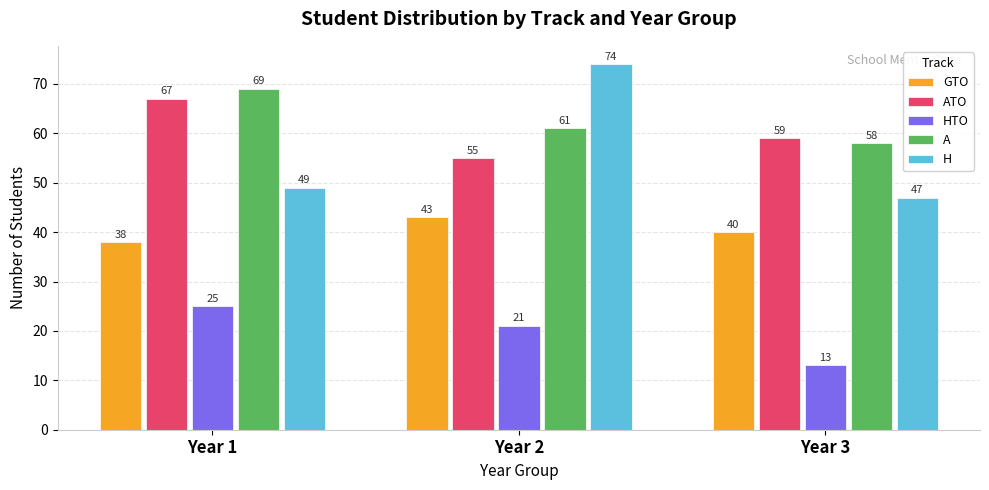

Reading left to right, what are all the values shown in this chart?

GTO: Year 1=38	Year 2=43	Year 3=40
ATO: Year 1=67	Year 2=55	Year 3=59
HTO: Year 1=25	Year 2=21	Year 3=13
A: Year 1=69	Year 2=61	Year 3=58
H: Year 1=49	Year 2=74	Year 3=47